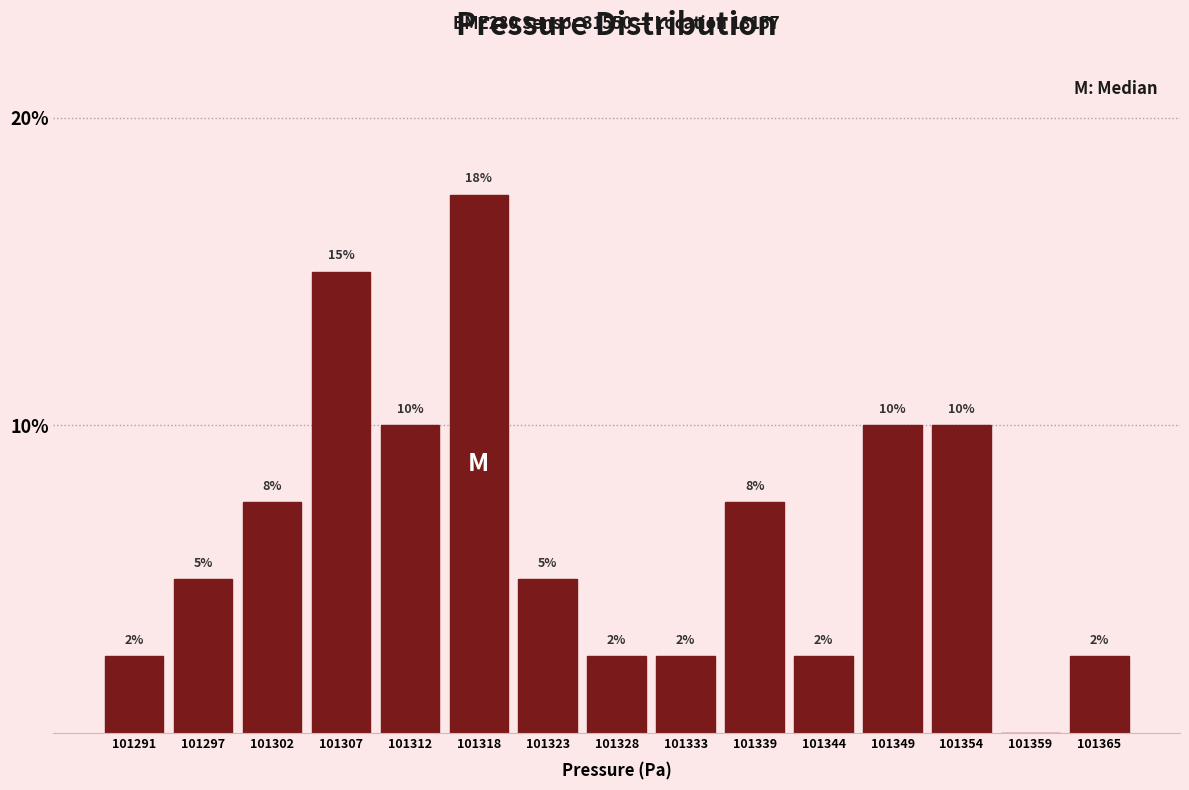

Are the bars horizontal?

No